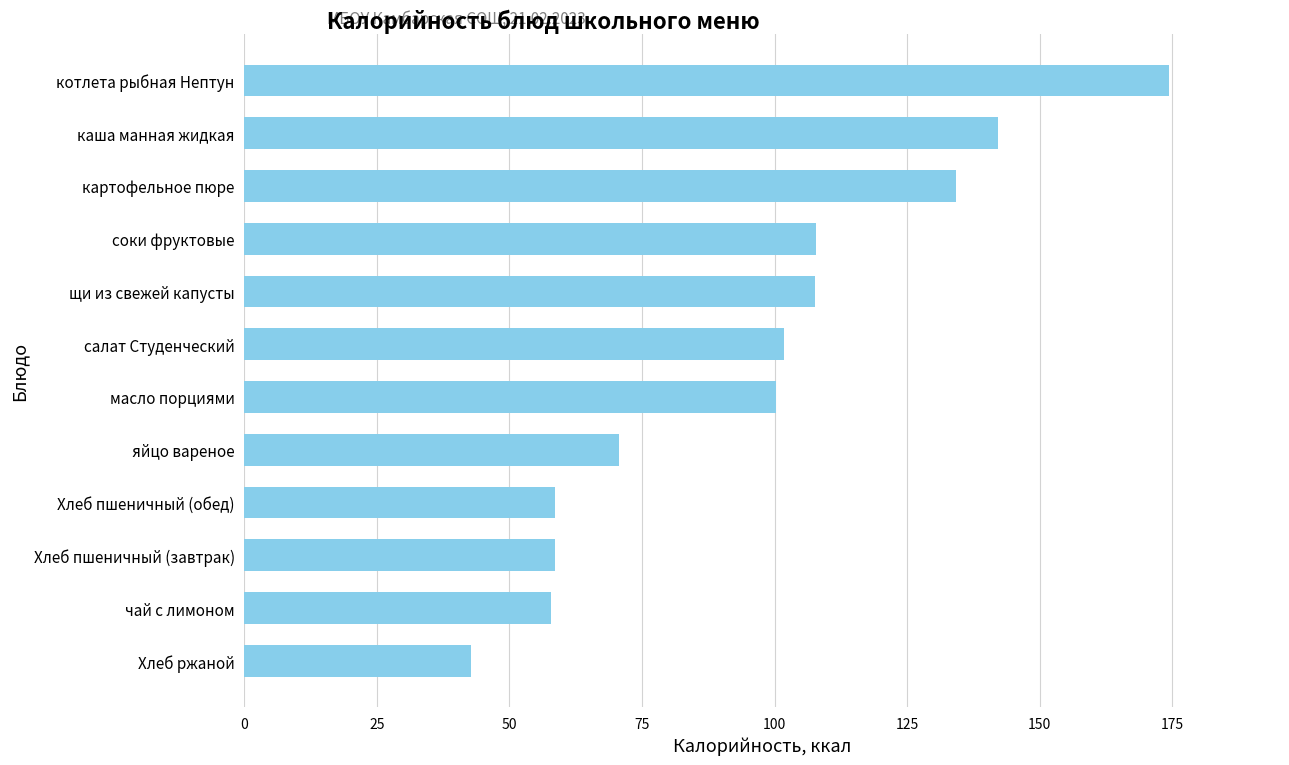

Read the value at каша манная жидкая.

142.2